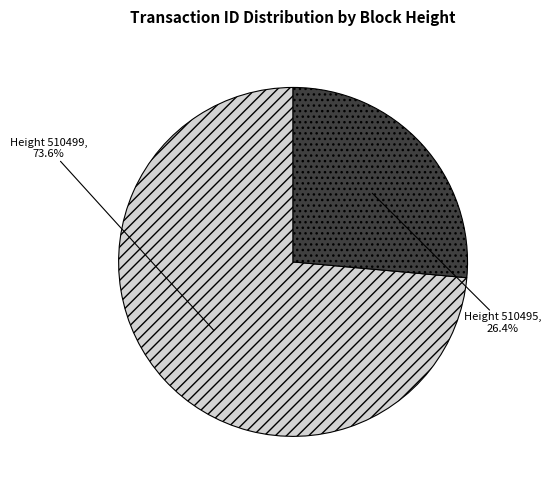

What percentage is NOT represented by Height 510499?

26.4%